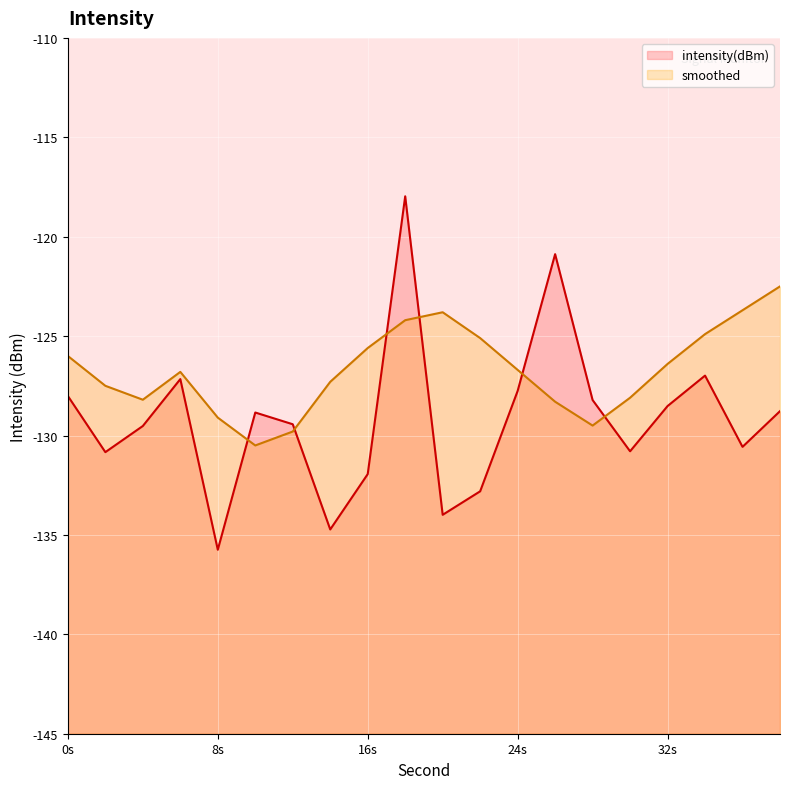

What is the difference between the maximum and minimum values in the intensity(dBm) series?

17.8